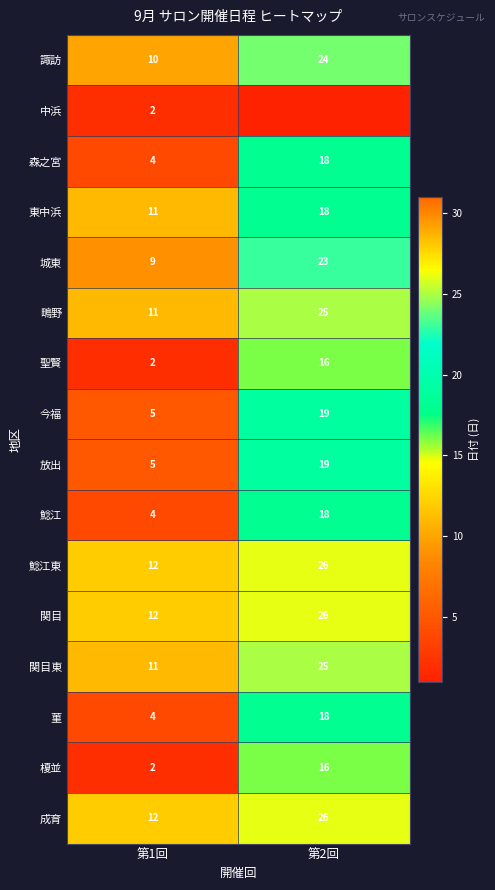

Where is 菫 nearest to the value 11?

第1回